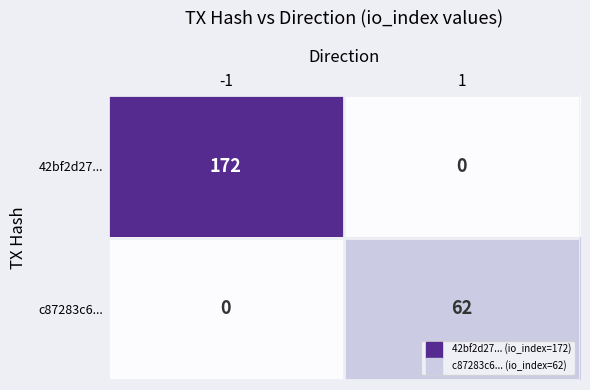

Which series has the largest total across all categories?

42bf2d27...